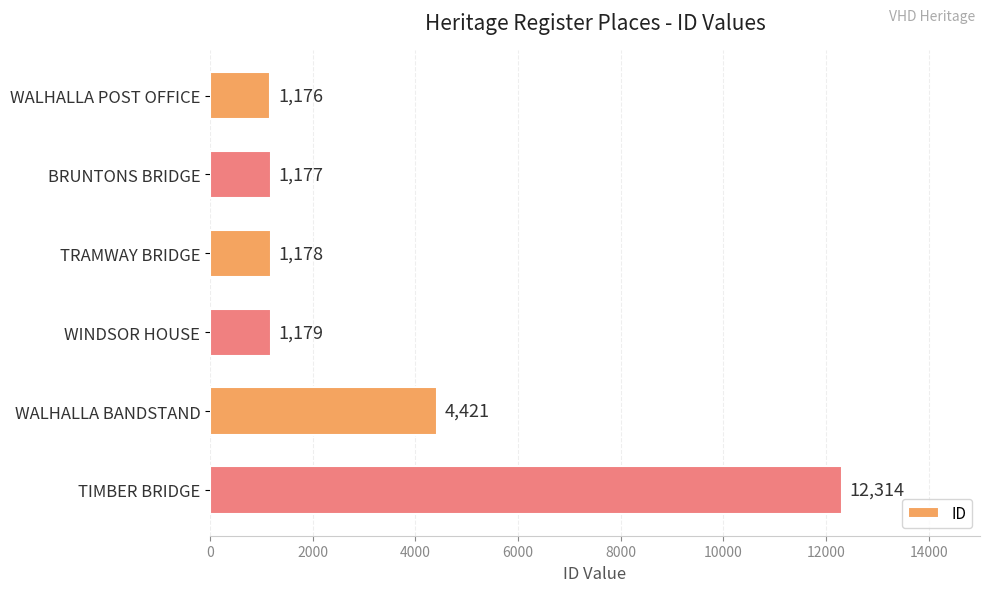

The value at WALHALLA BANDSTAND is 2217. True or false?

False